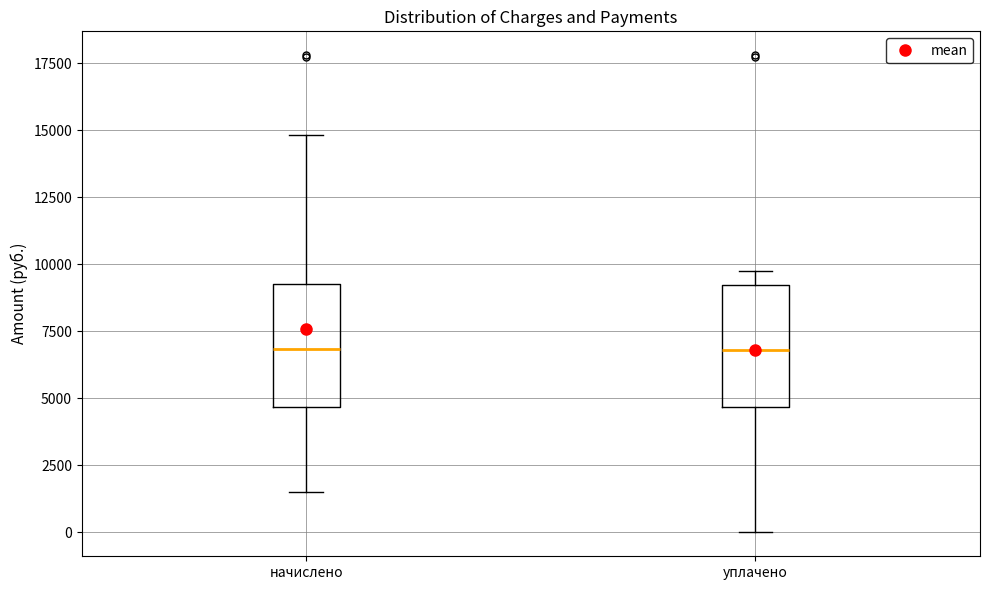

Reading left to right, read every box against the y-axis: the position of its median line, the range the box covers, and the ends of its whiskers. The values are not printed on the chart, so give them approximately, as read against the axis.

начислено: median 7000, box 4500 to 9500, whiskers 1500 to 15000
уплачено: median 7000, box 4500 to 9000, whiskers 0 to 10000